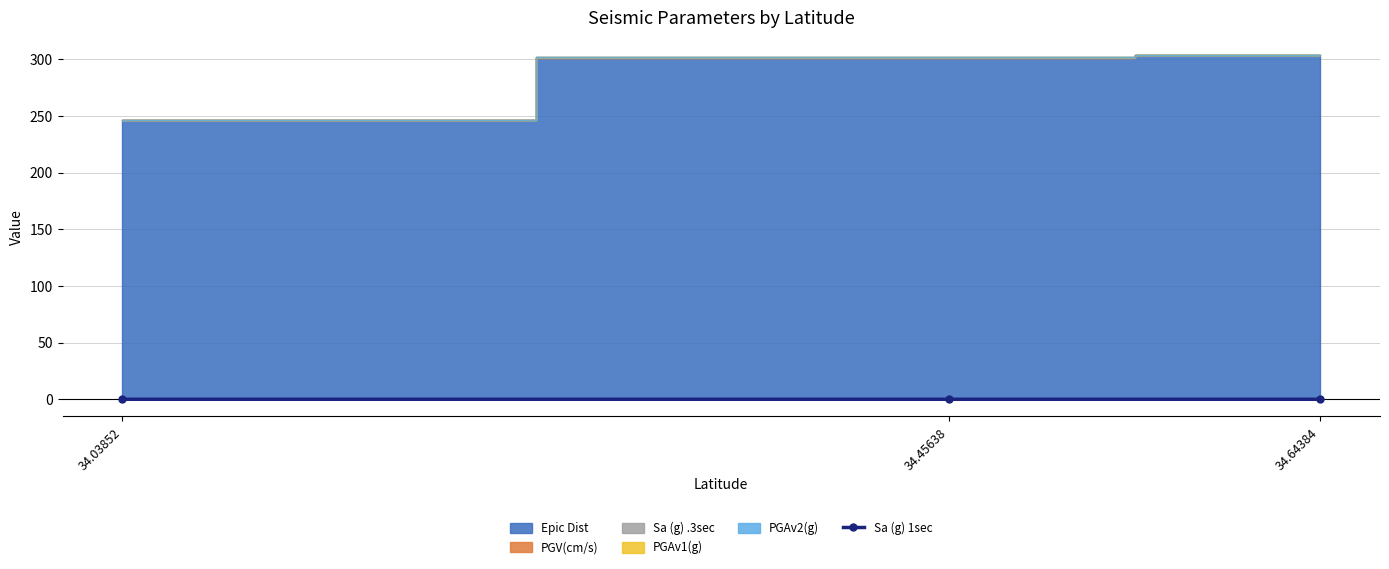

True or false: the data shows 0.0 at 34.45638.

False